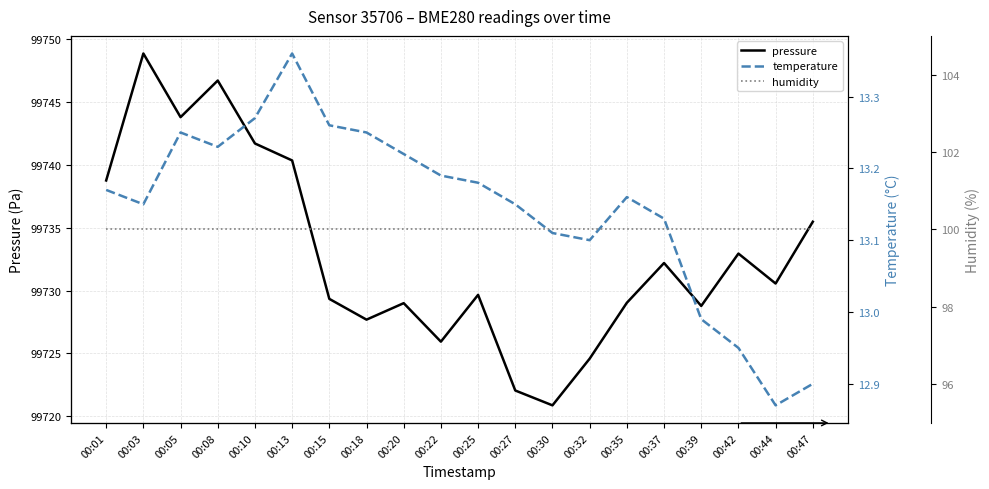

True or false: humidity has a value of 100.0 at 00:47.

True